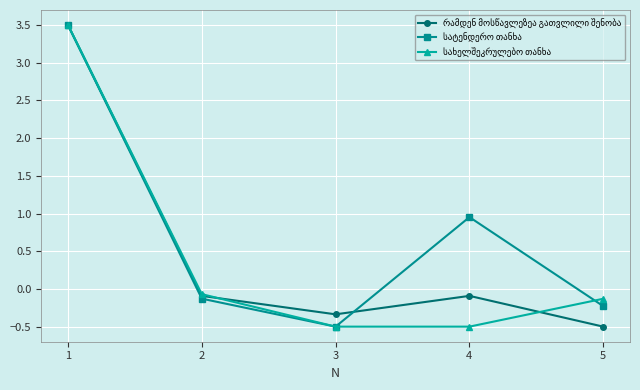

What is the smallest value displayed?

-0.5